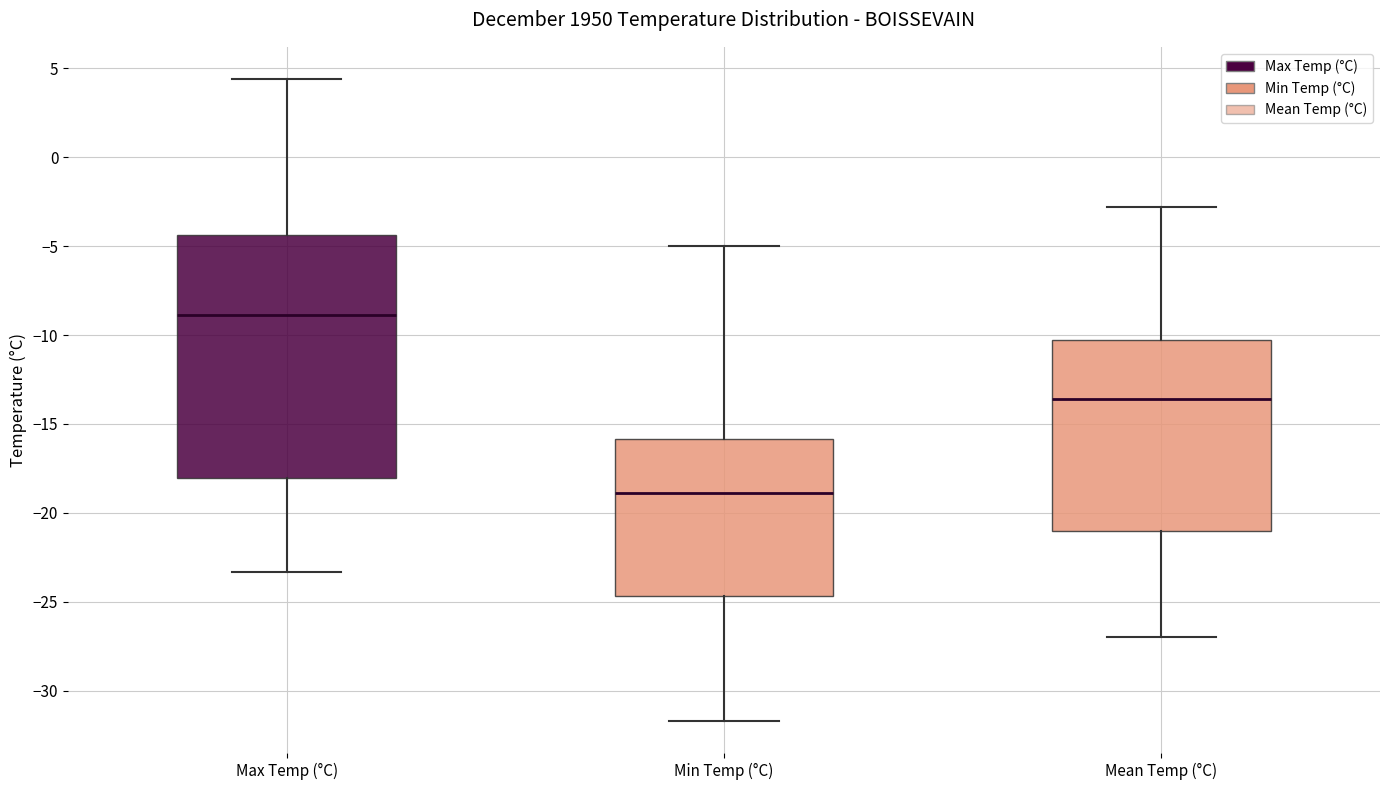

Reading left to right, read every box against the y-axis: the position of its median line, the range the box covers, and the ends of its whiskers. The values are not printed on the chart, so give them approximately, as read against the axis.

Max Temp (°C): median -9.0, box -18.0 to -4.5, whiskers -23.5 to 4.5
Min Temp (°C): median -19.0, box -24.5 to -16.0, whiskers -31.5 to -5.0
Mean Temp (°C): median -13.5, box -21.0 to -10.5, whiskers -27.0 to -3.0